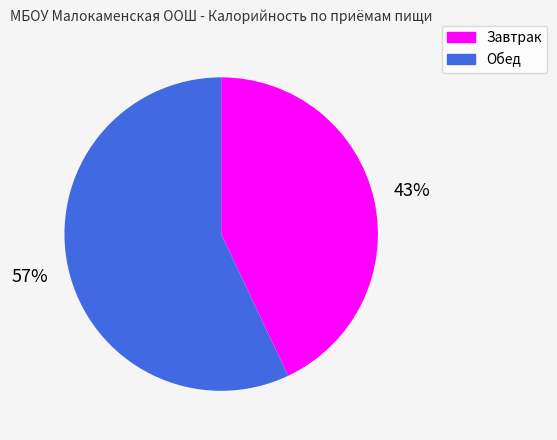

What percentage is the Завтрак slice, to the nearest percent?

43%